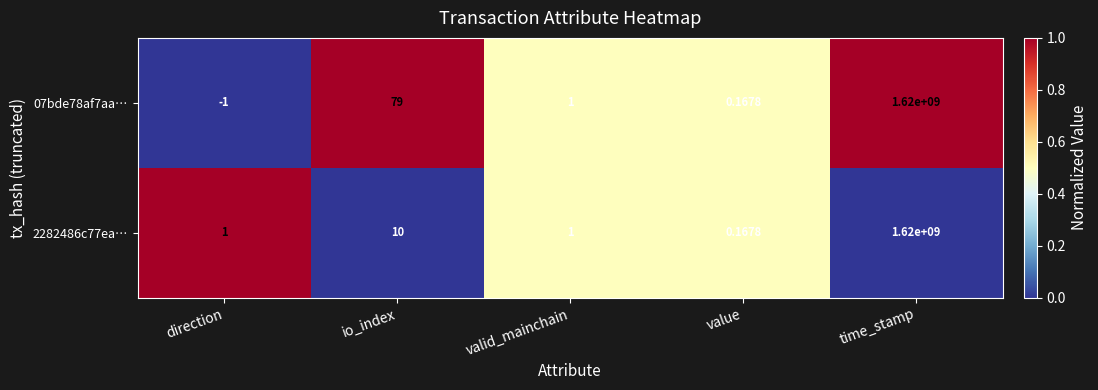

At which label does 07bde78af7aa… reach its minimum?

direction